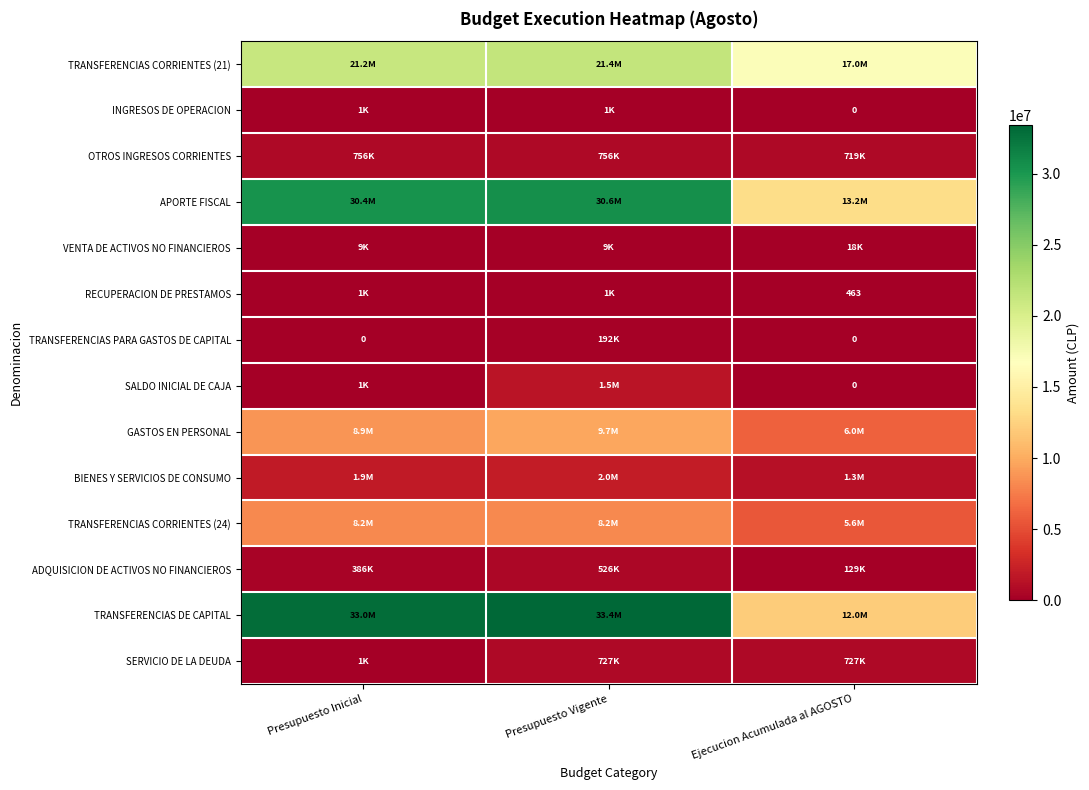

Between Presupuesto Vigente and Ejecucion Acumulada al AGOSTO, which is larger?

Presupuesto Vigente